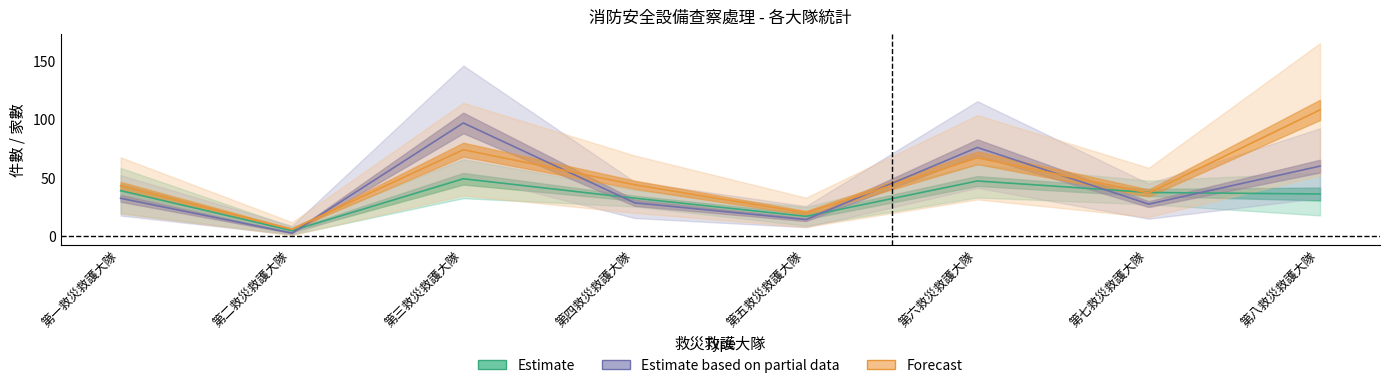

What is the difference between the second highest and second lowest values in the 列管家數 series?

30.2